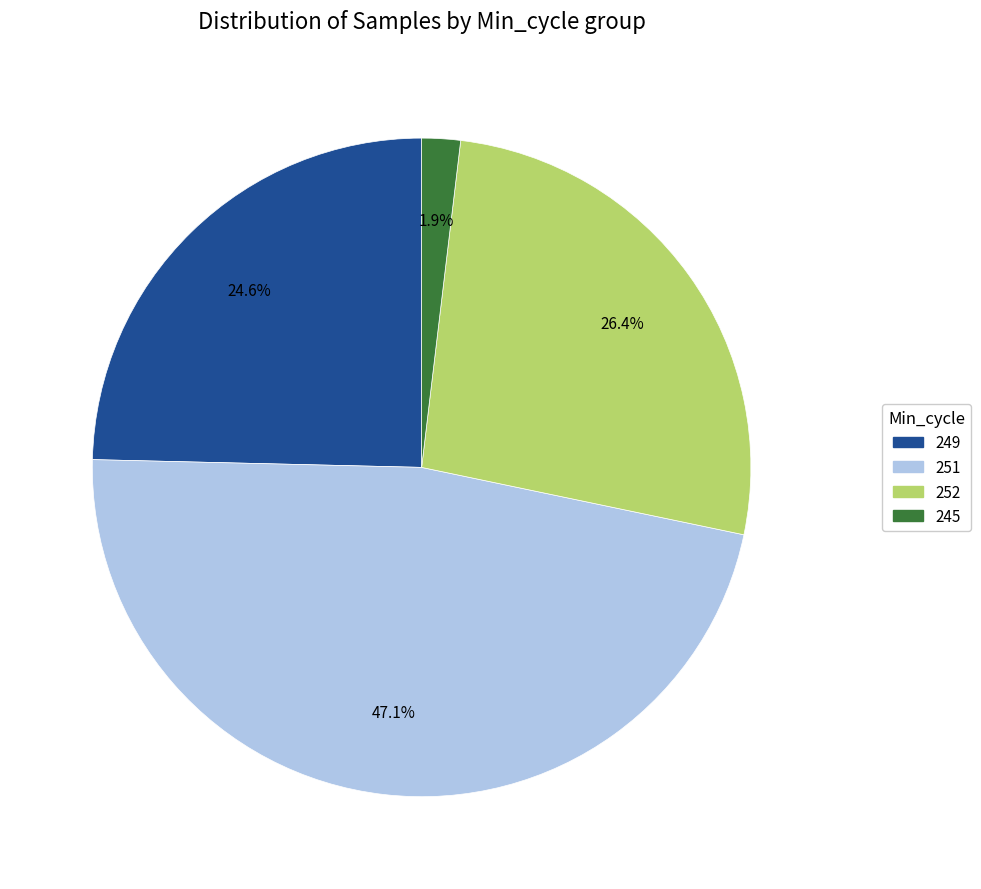

Does any single category account for the majority?

No